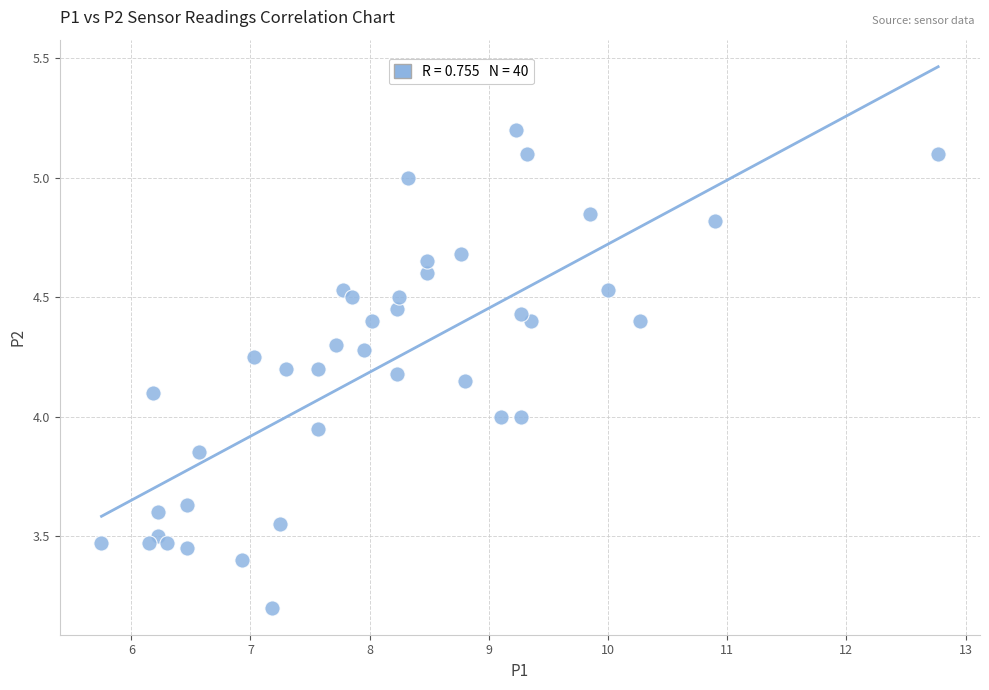

What is the range of Y values (max minus min)?

2.0